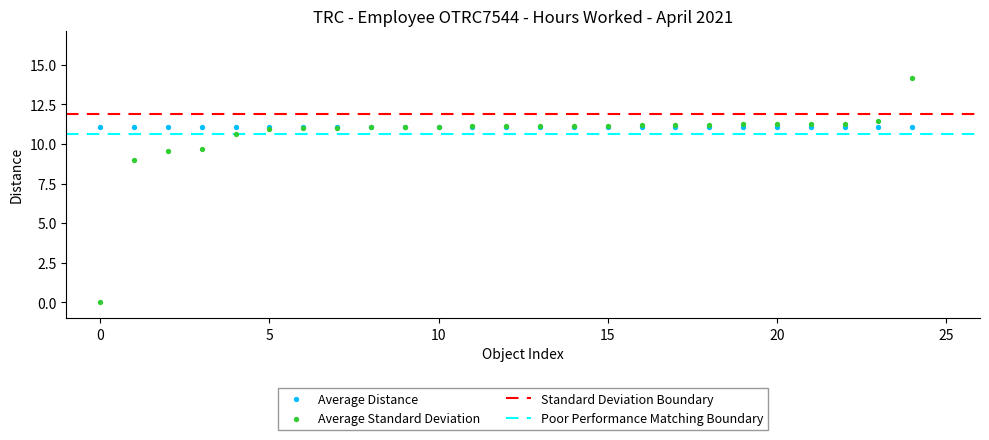

In the Average Standard Deviation series, what Y value is closest to 7?

9.0